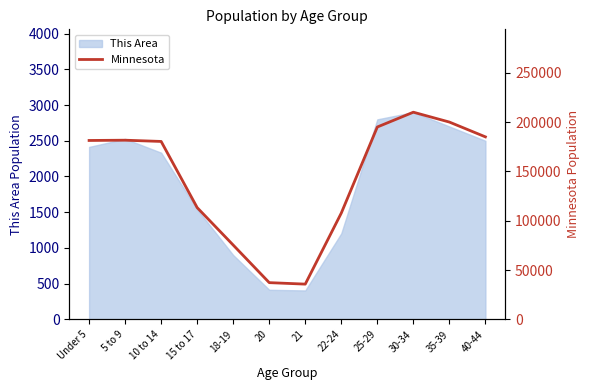

At which label does This Area reach its peak?

30-34